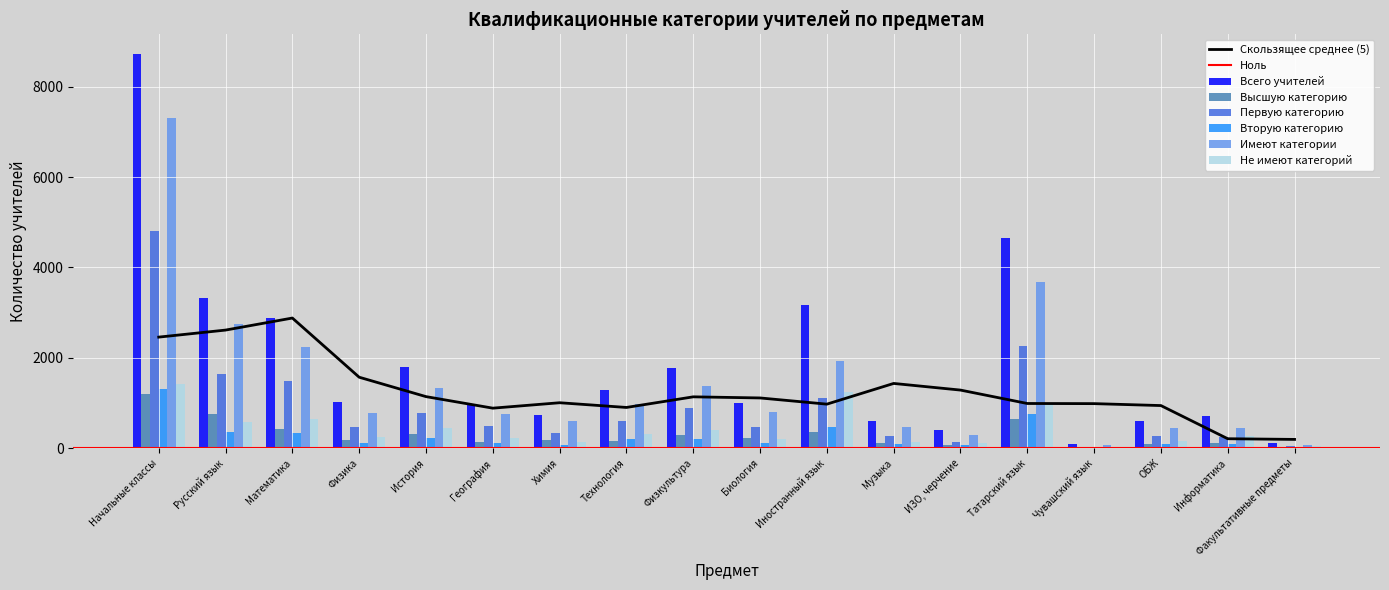

What is the difference between the second highest and minimum values in the Имеют категории series?

3596